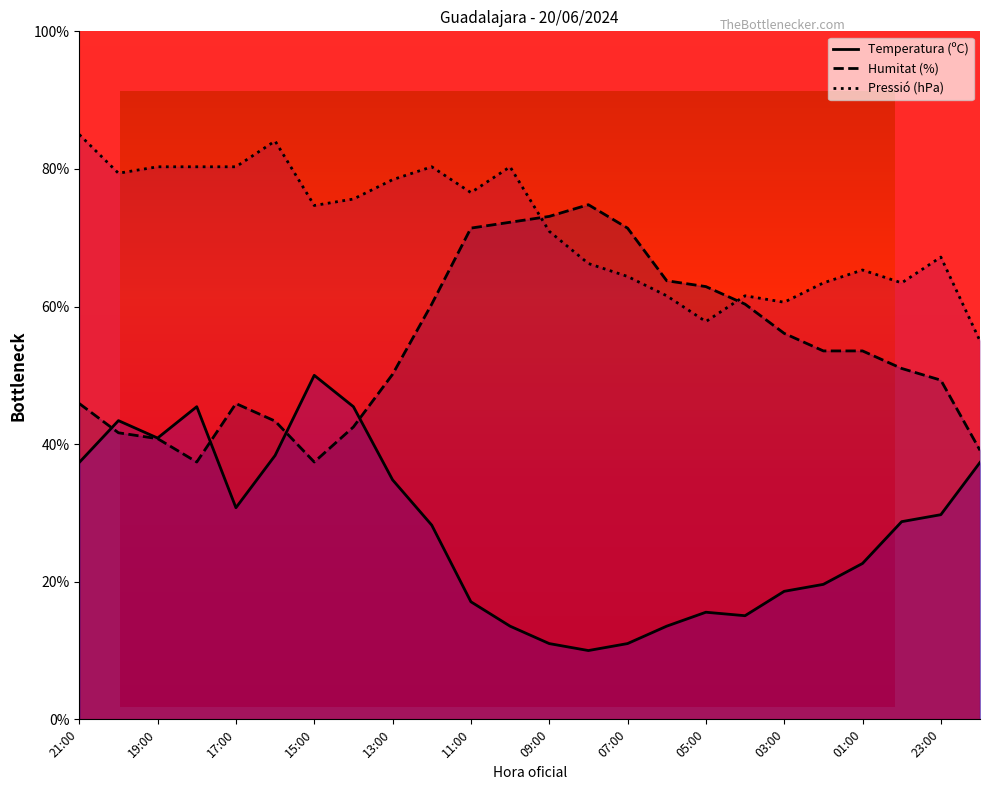

The Humitat (%) series shows 45.9 at 21:00. True or false?

True